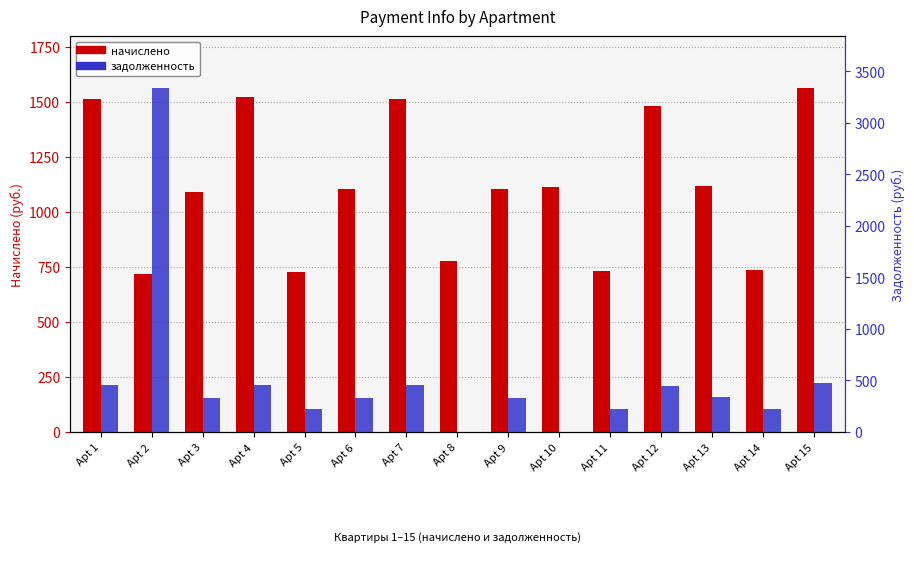

At how many categories does at least one series exceed 1438?

6